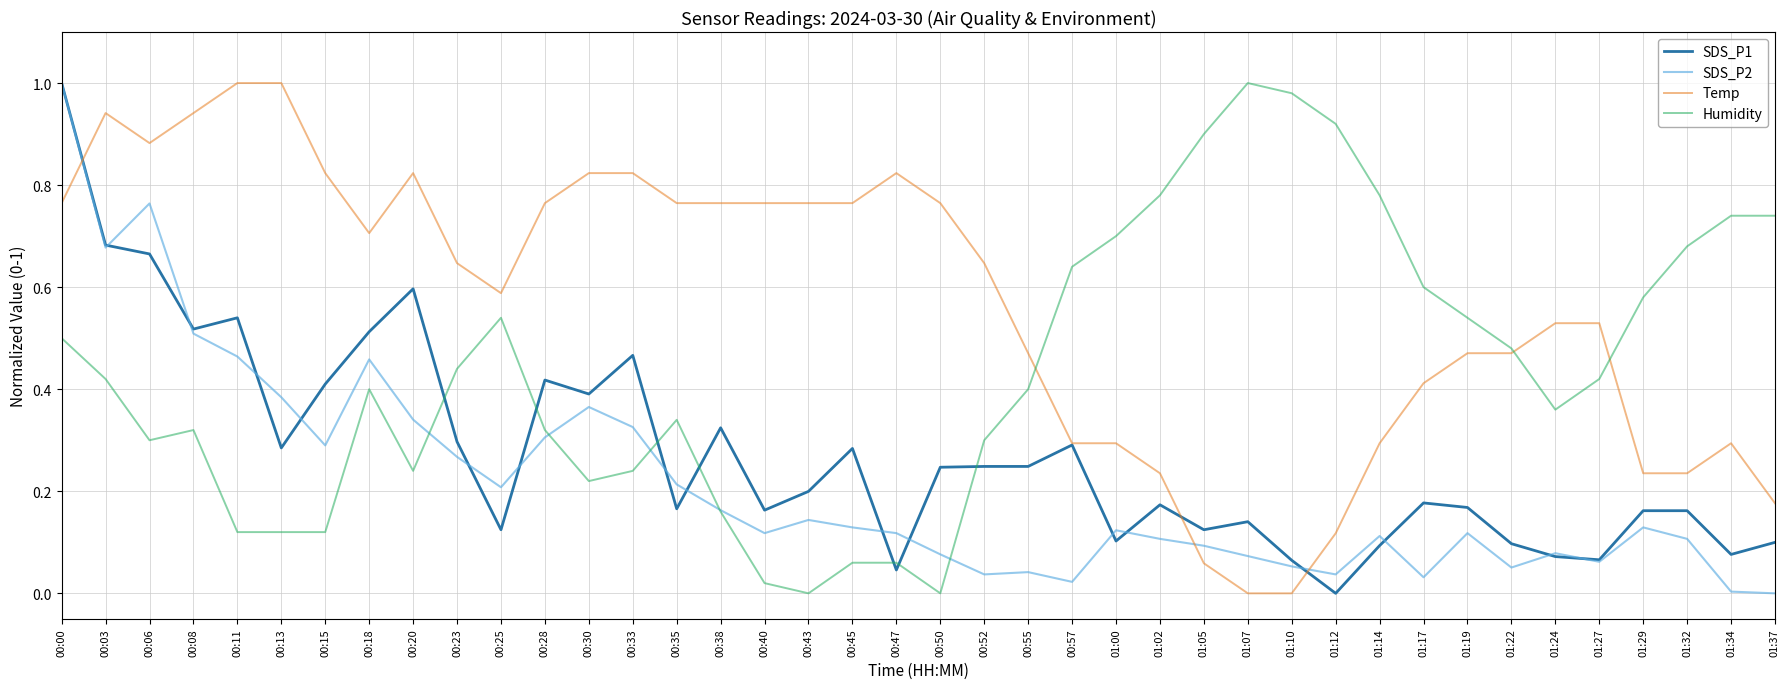

How many lines are shown in the chart?

4